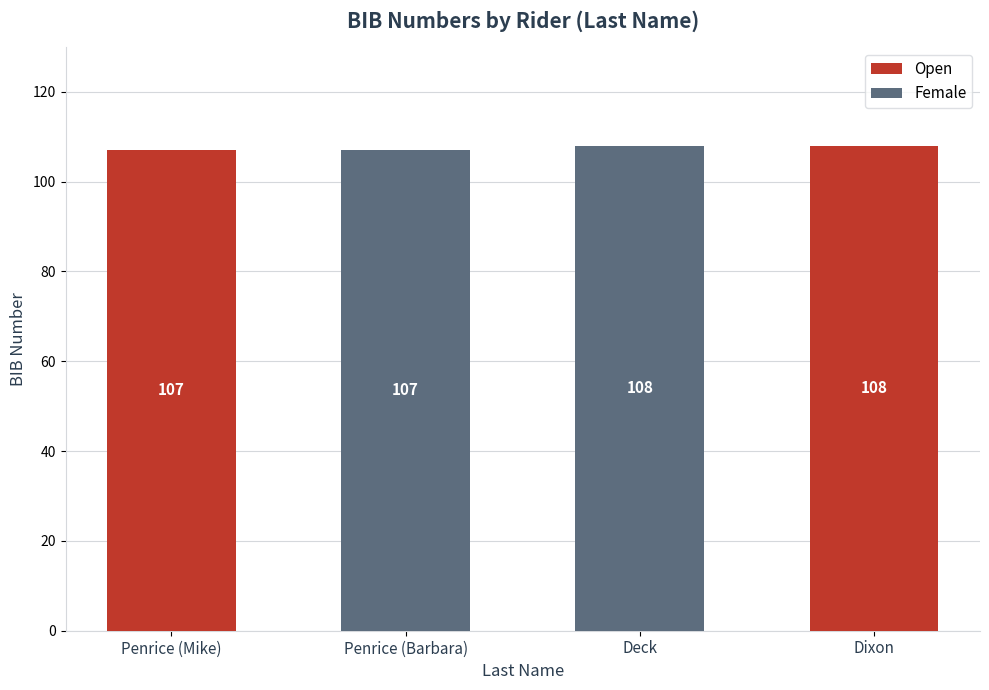

The value of Open at Deck is 0. True or false?

True